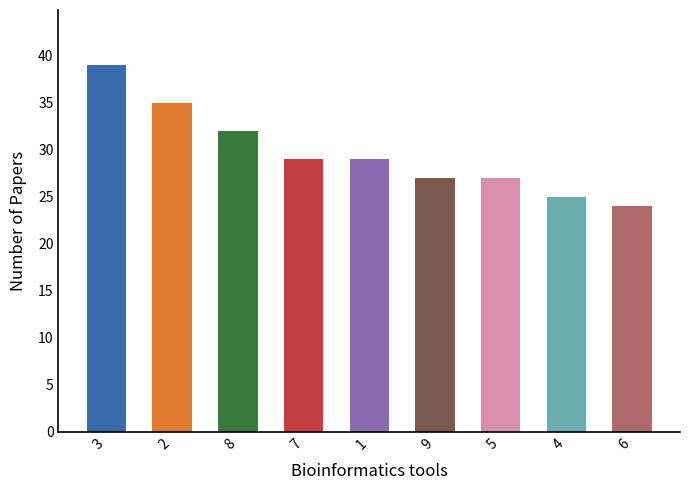

Which has a higher value, 5 or 8?

8